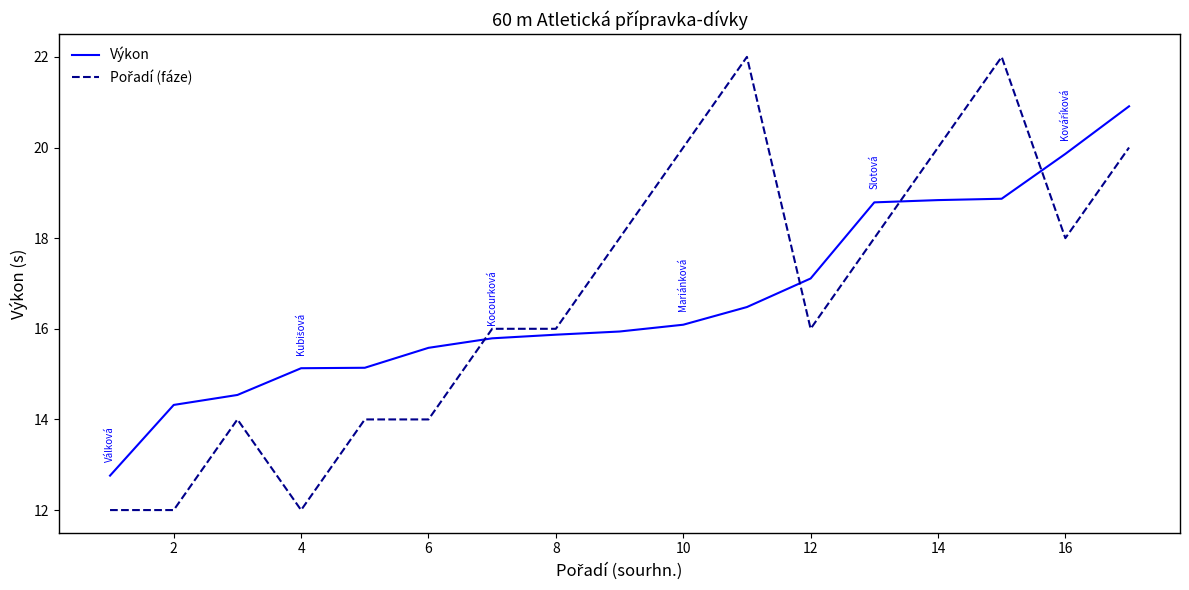

What is the smallest value displayed?

12.0